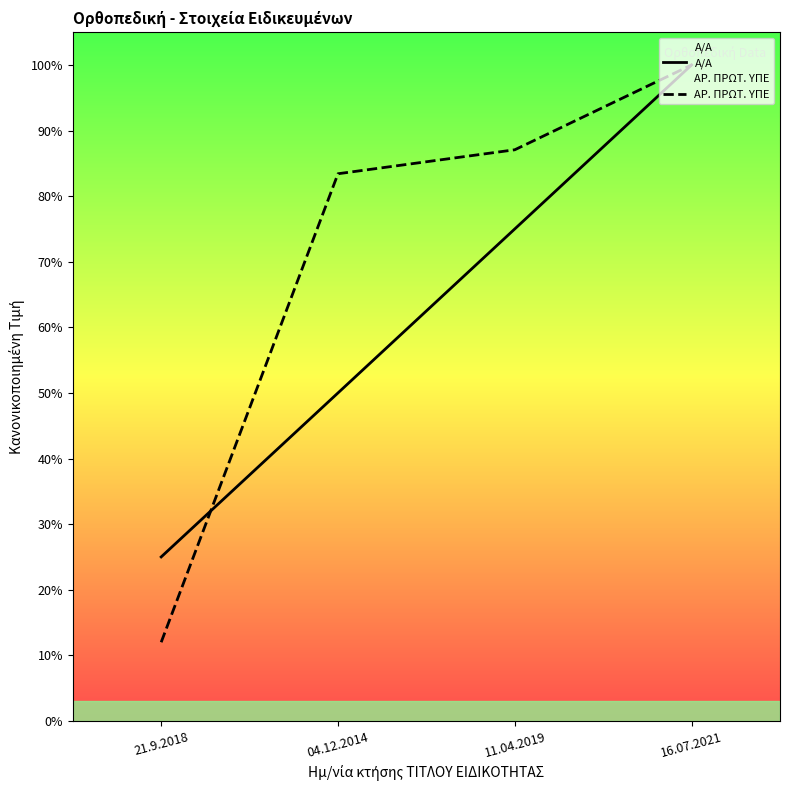

What is the highest value of the Α/Α series?

100.0